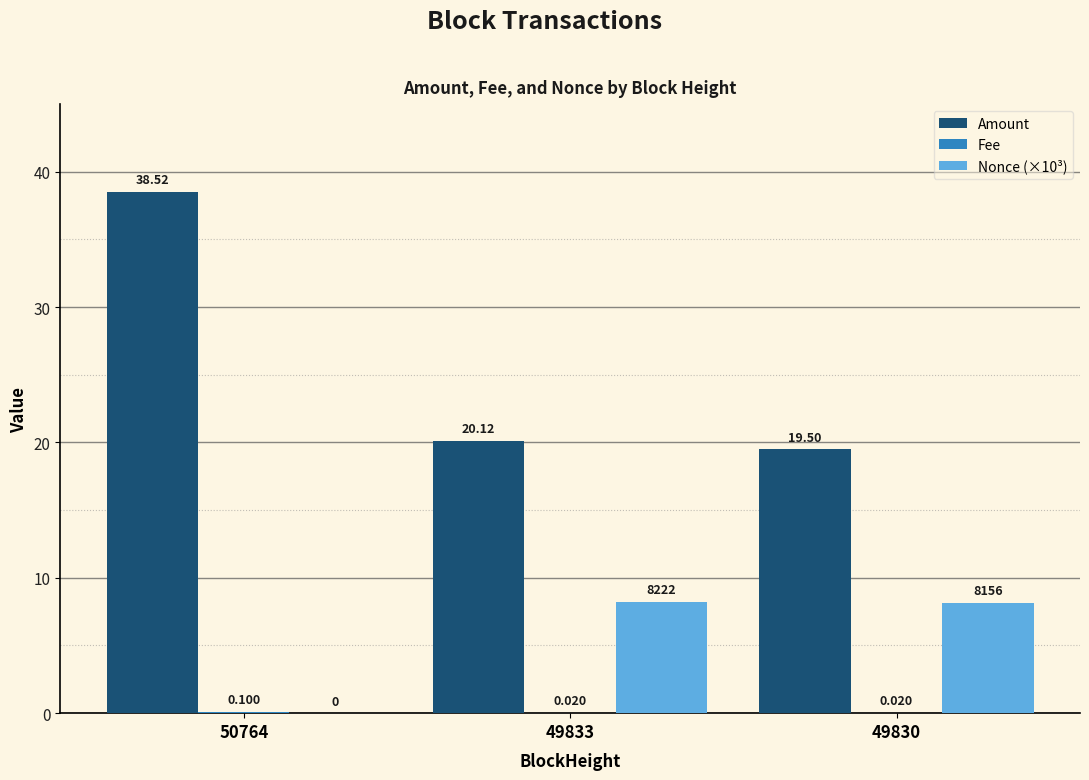

Which series changed the most between 49833 and 49830?

Amount